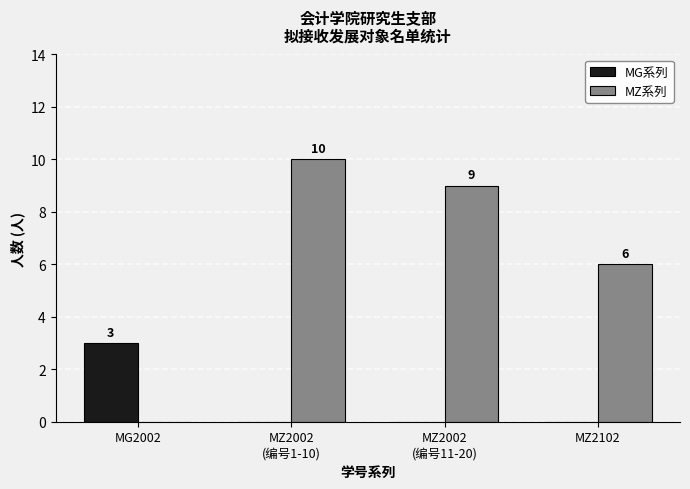

How many data points in MG系列 are above 0?

1